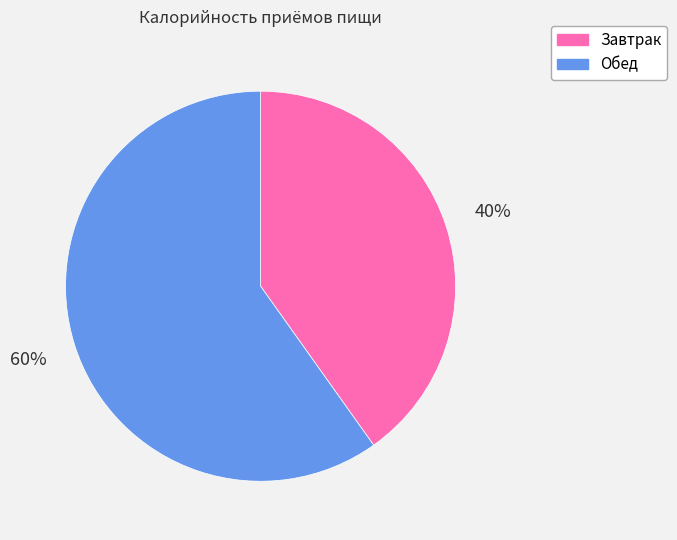

Do Обед and Завтрак together represent more than half of the pie?

Yes